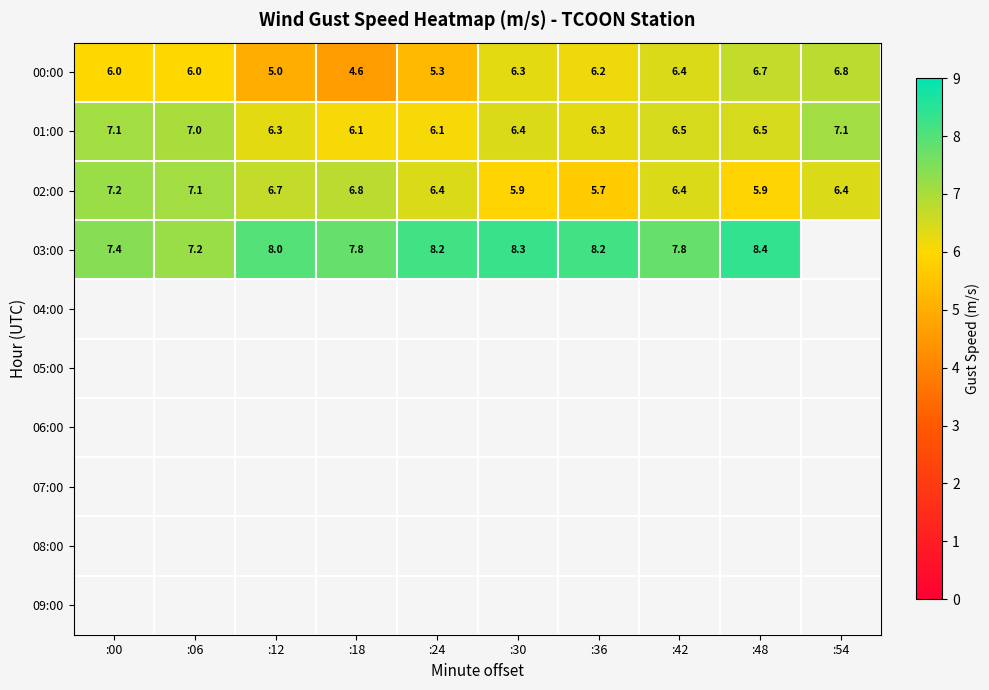

Between :36 and :30, which is larger?

:30